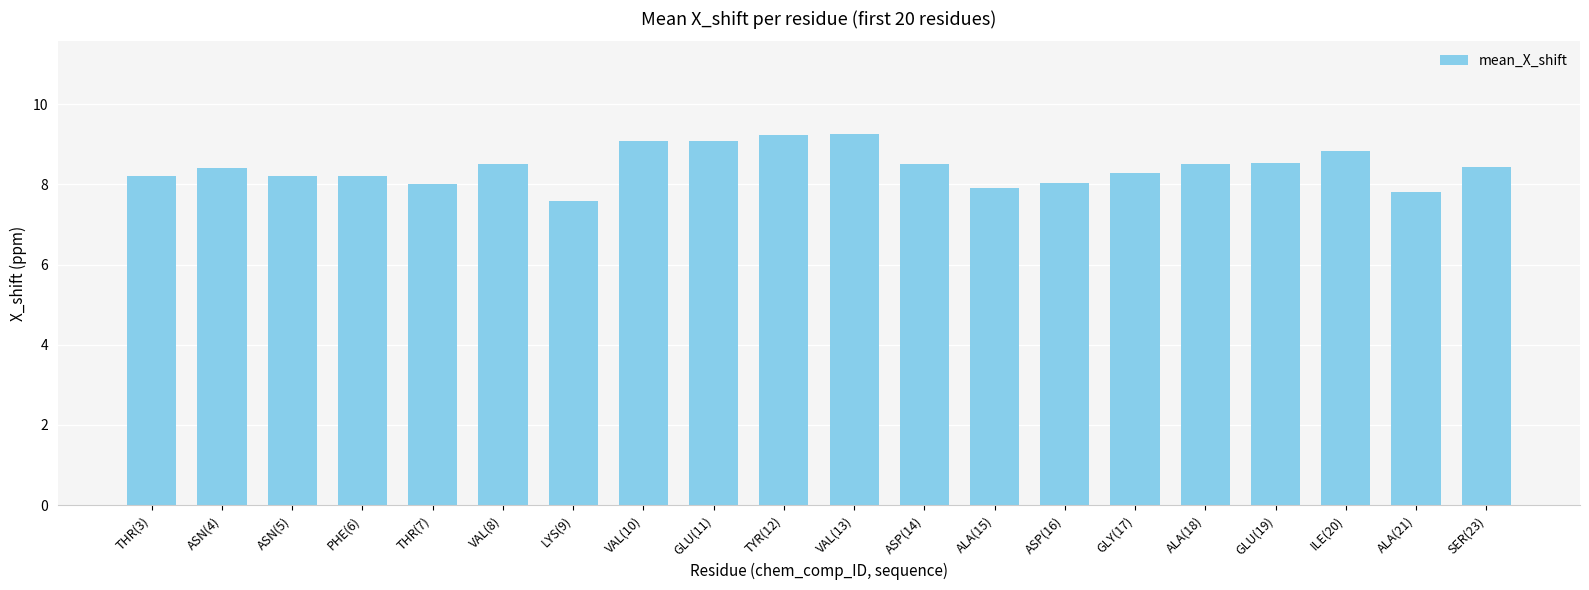

What is the greatest value displayed?

9.3